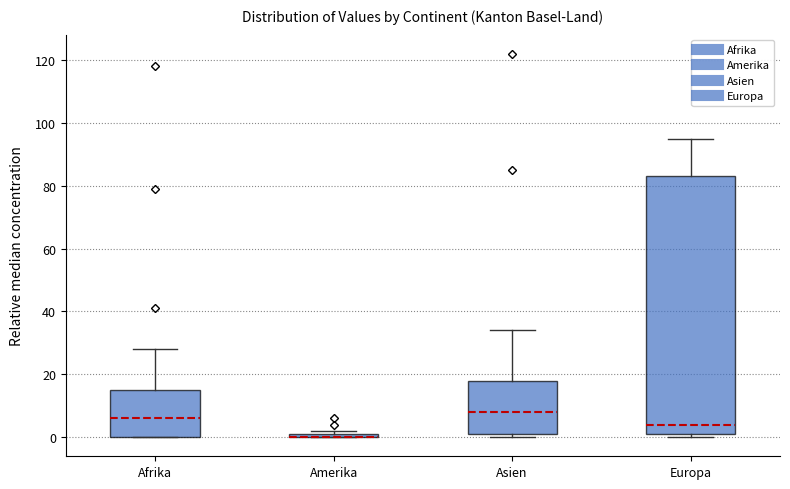

Where does the median line of the box for Afrika sit on the y-axis? The values are not printed on the chart, so give them approximately, as read against the axis.

6